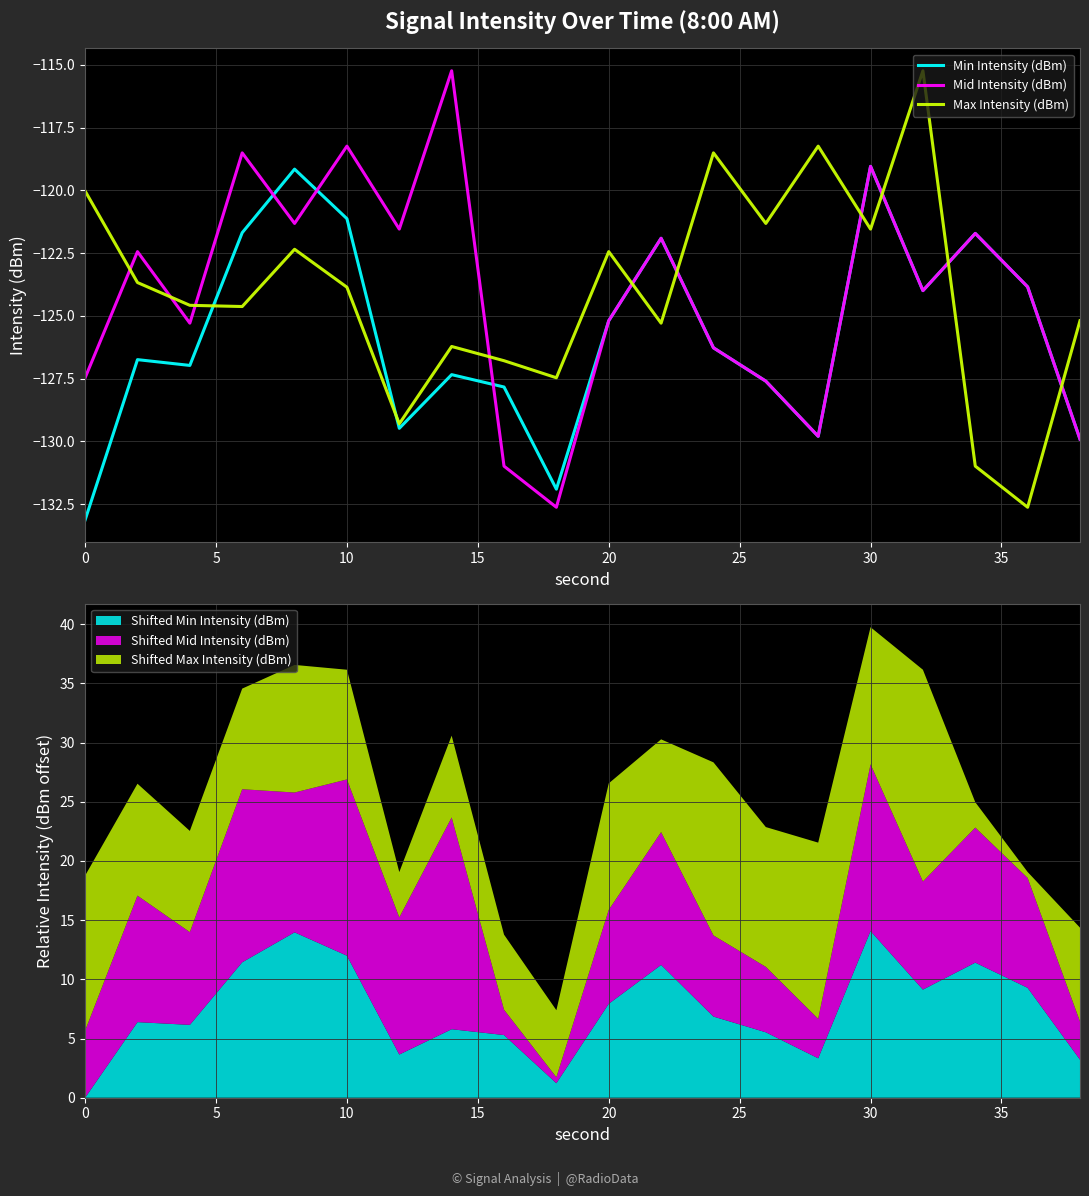

How many data points in Mid Intensity (dBm) are above -123?

9